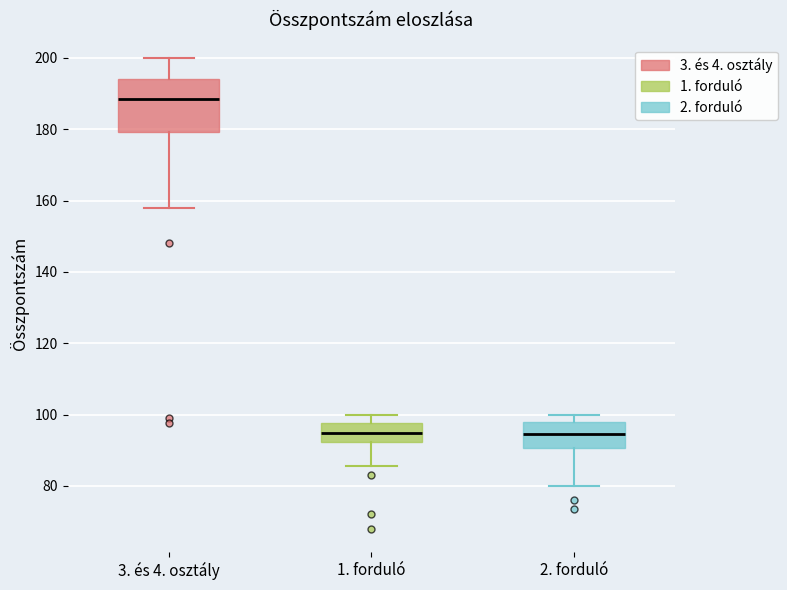

Reading left to right, transcribe this box plot: for each box, give where its median line is, the range the box spans, and where its two whiskers end, as read against the y-axis. The values are not printed on the chart, so give them approximately, as read against the axis.

3. és 4. osztály: median 188, box 180 to 194, whiskers 158 to 200
1. forduló: median 94, box 92 to 98, whiskers 86 to 100
2. forduló: median 94, box 90 to 98, whiskers 80 to 100